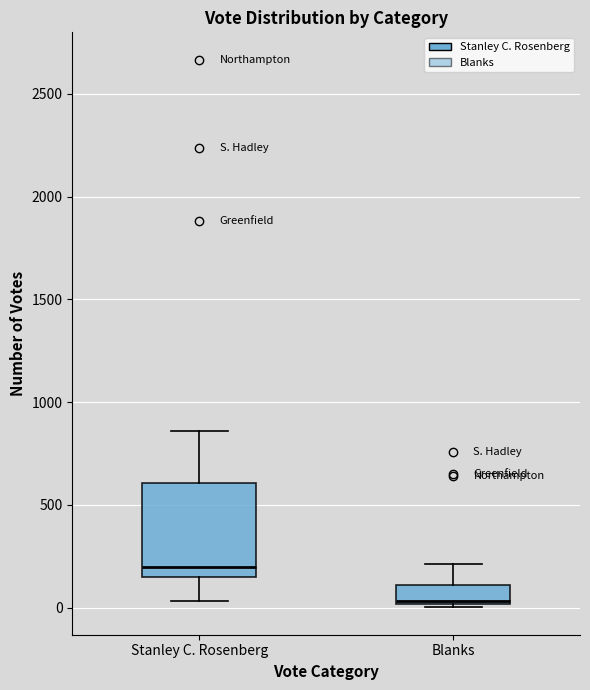

Reading left to right, read every box against the y-axis: the position of its median line, the range the box covers, and the ends of its whiskers. The values are not printed on the chart, so give them approximately, as read against the axis.

Stanley C. Rosenberg: median 200, box 150 to 600, whiskers 50 to 850
Blanks: median 50, box 0 to 100, whiskers 0 to 200